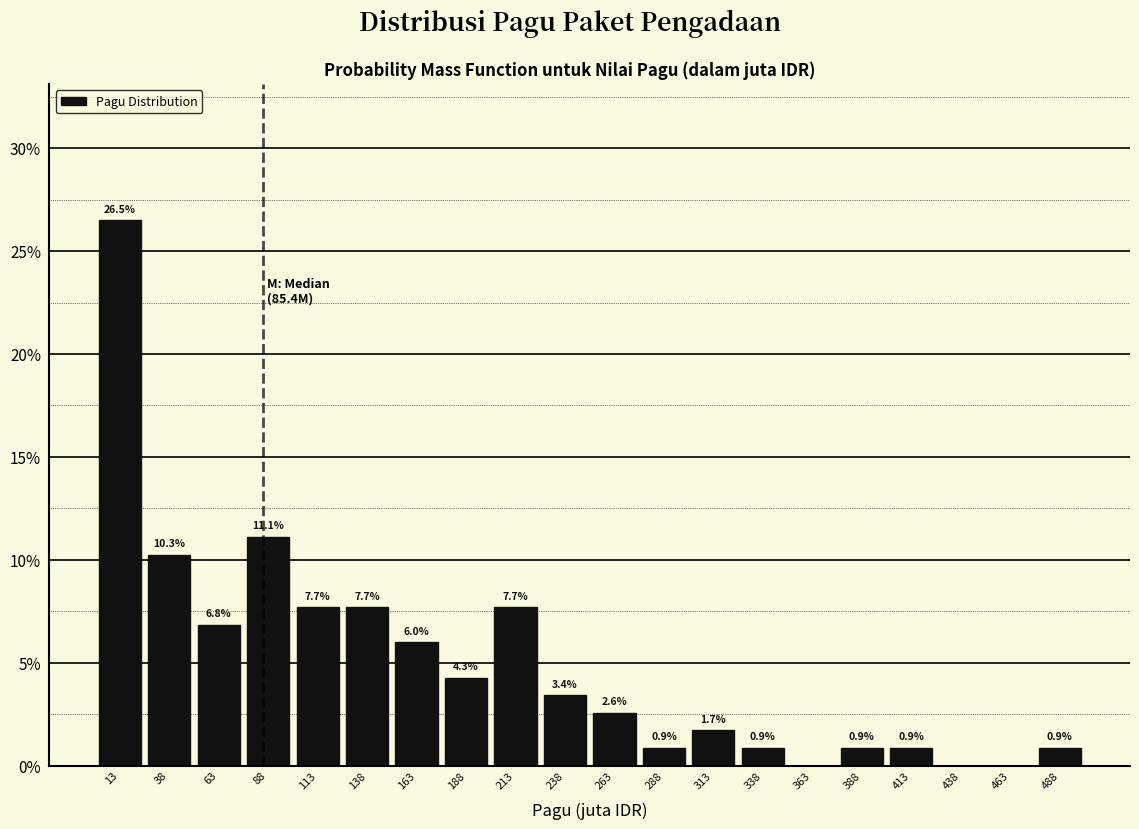

Which range on the x-axis has the tallest bar?

0 to 25